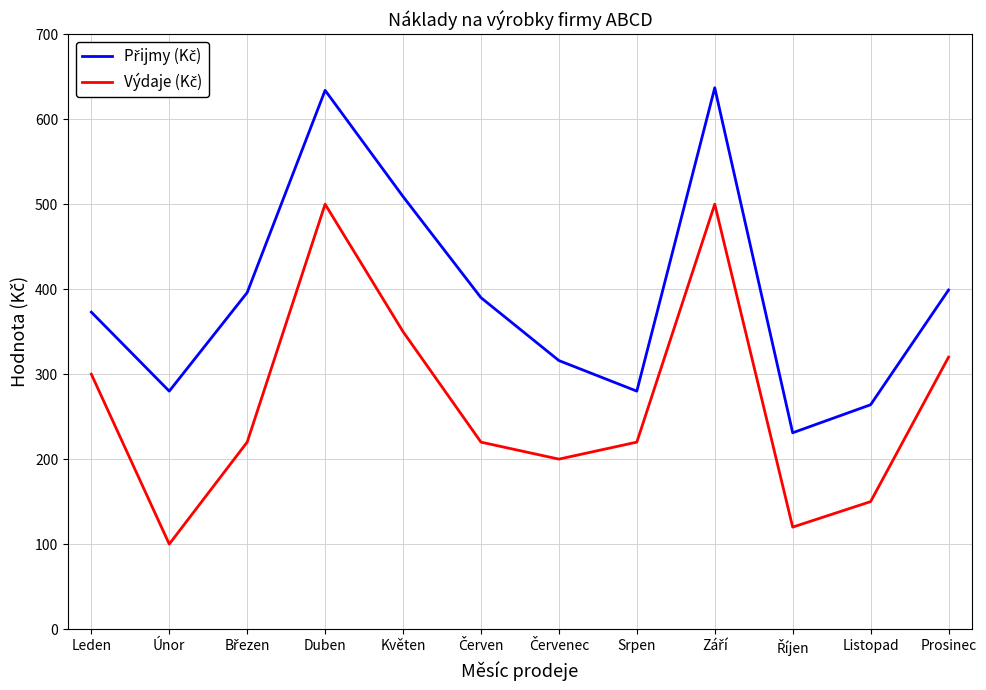

What is the smallest value displayed?

100